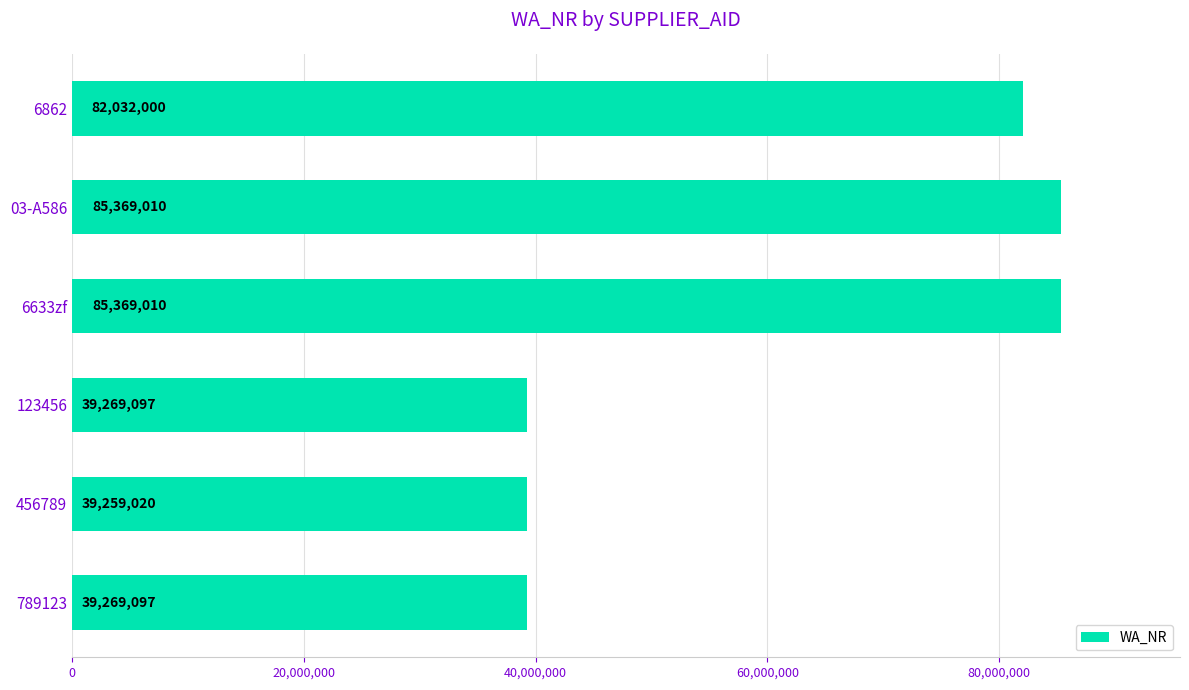

What is the ratio of the value at 03-A586 to the value at 6862?

1.0